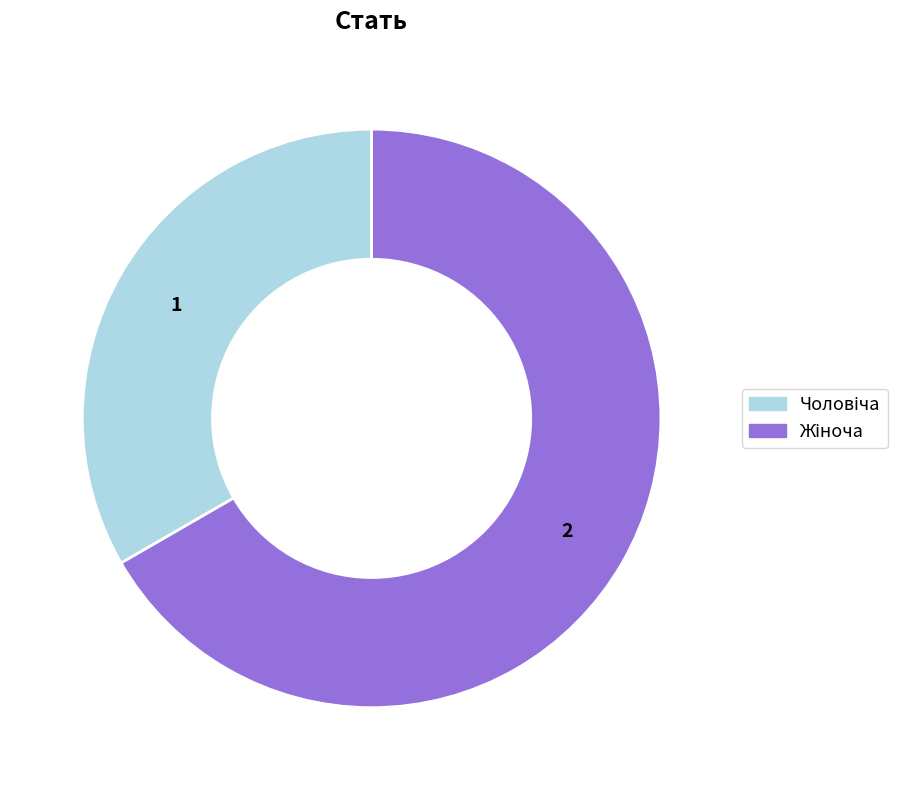

Is there a majority slice in this chart?

Yes